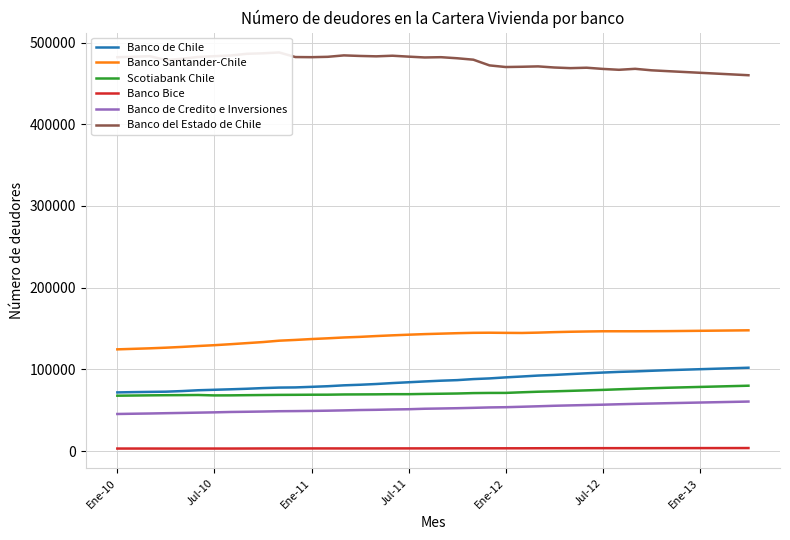

What position from the left is 11?

12